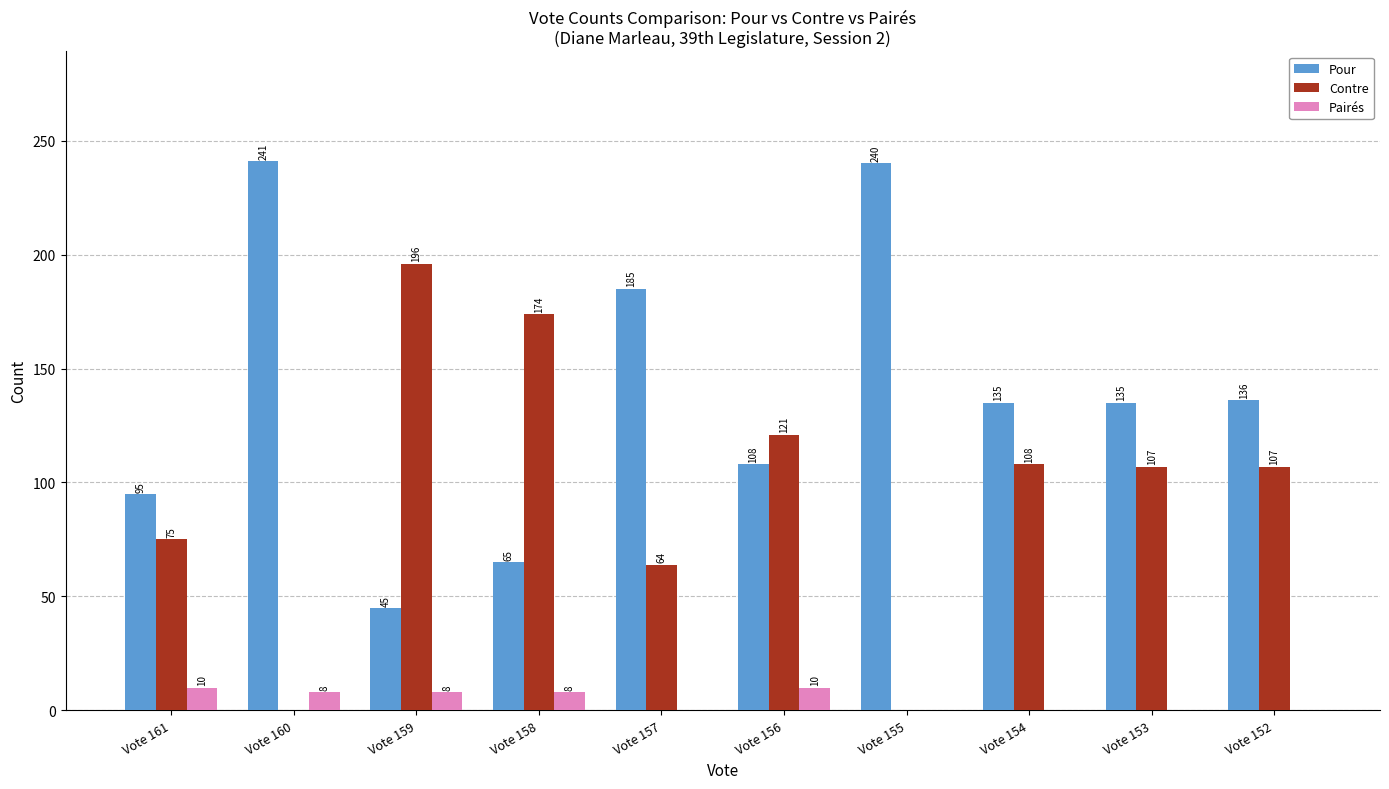

The value of Pour at Vote 156 is 108. True or false?

True